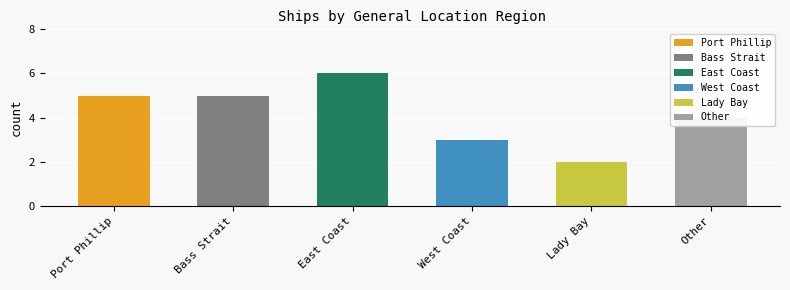

True or false: the data shows 7 at Bass Strait.

False